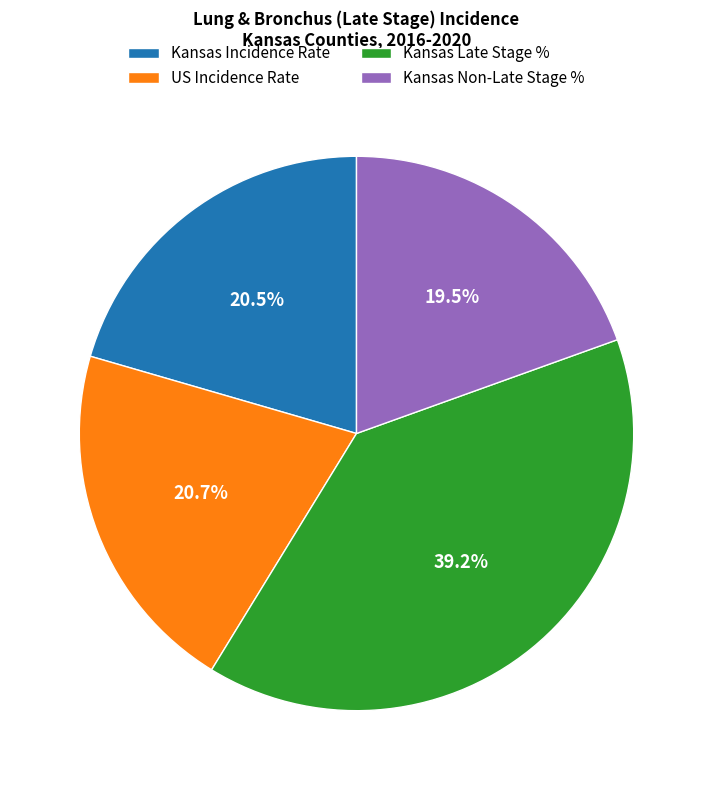

How many segments does this pie chart have?

4